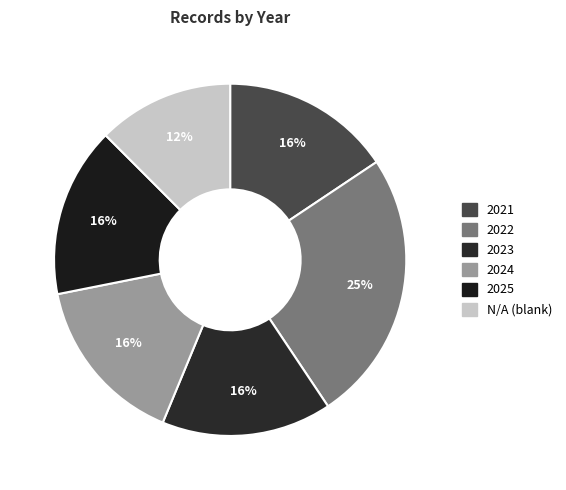

Which slice is the smallest?

N/A